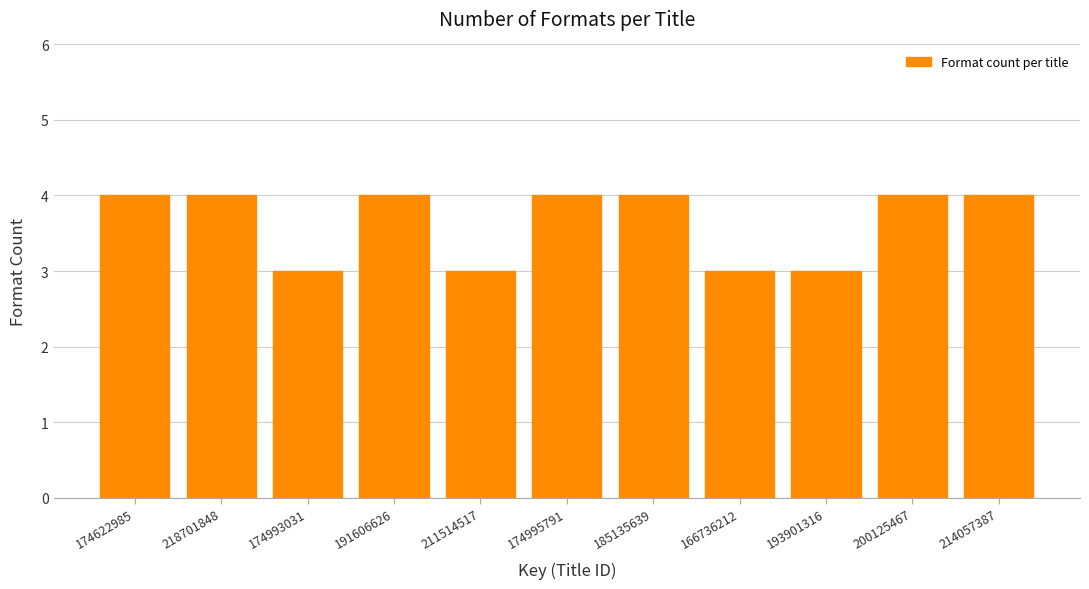

Reading right to left, extract all data points from this chart.

4	4	3	3	4	4	3	4	3	4	4